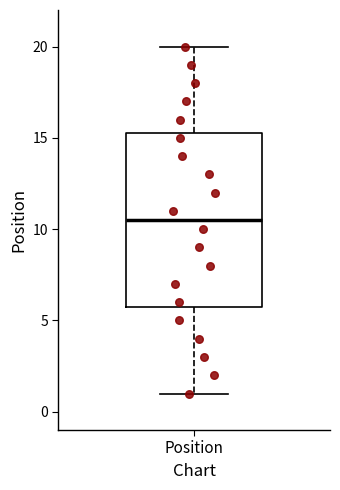

Transcribe this box plot: give where the median line is, the range the box spans, and where the two whiskers end, as read against the y-axis. The values are not printed on the chart, so give them approximately, as read against the axis.

median 10.5, box 6.0 to 15.5, whiskers 1.0 to 20.0